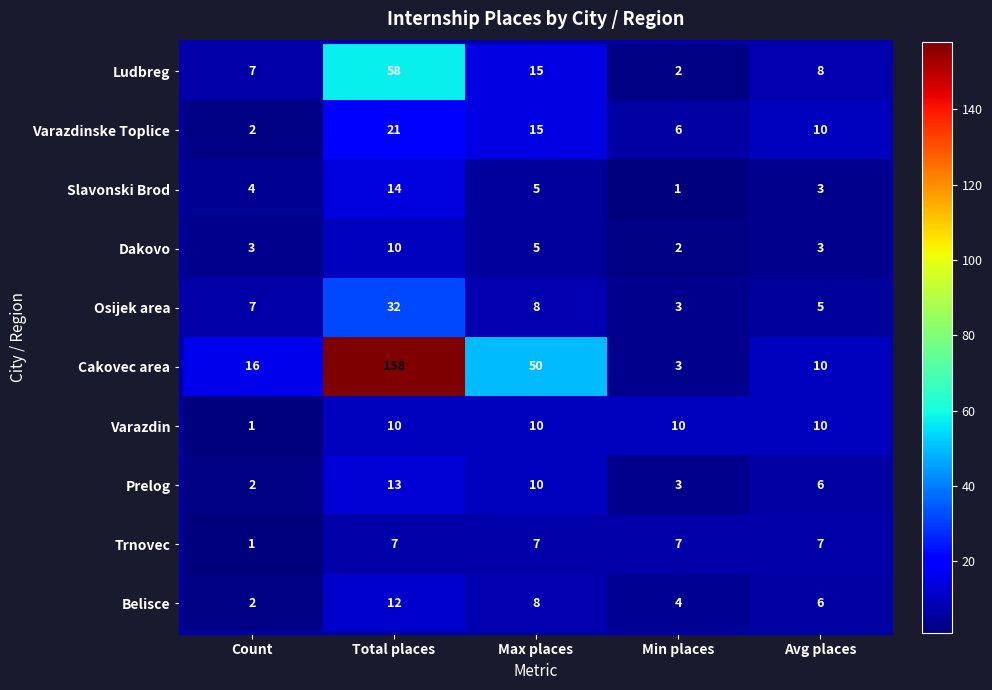

List the labels in order of Osijek area value, largest first.

Total places, Max places, Count, Avg places, Min places